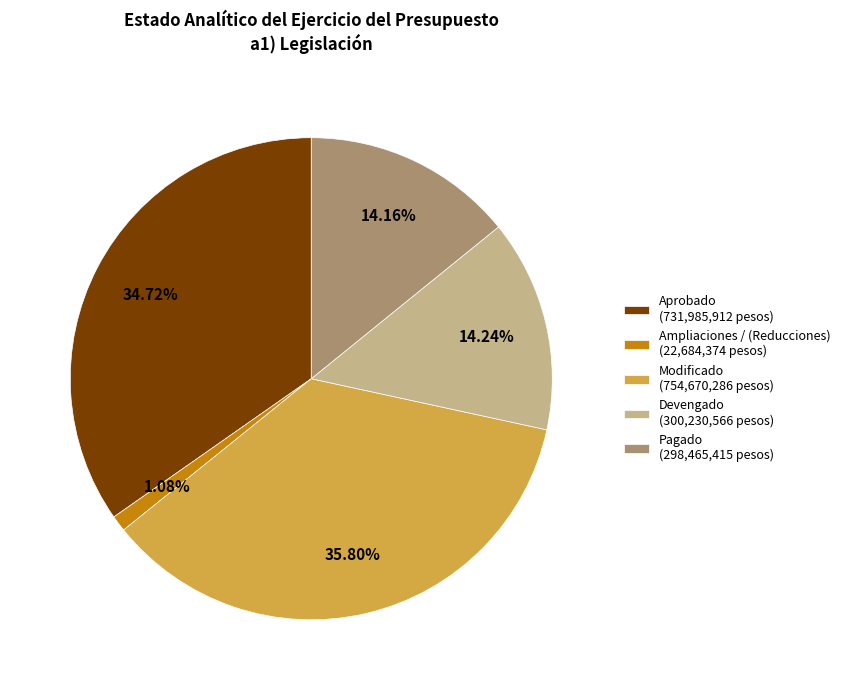

How many slices are in this pie chart?

5